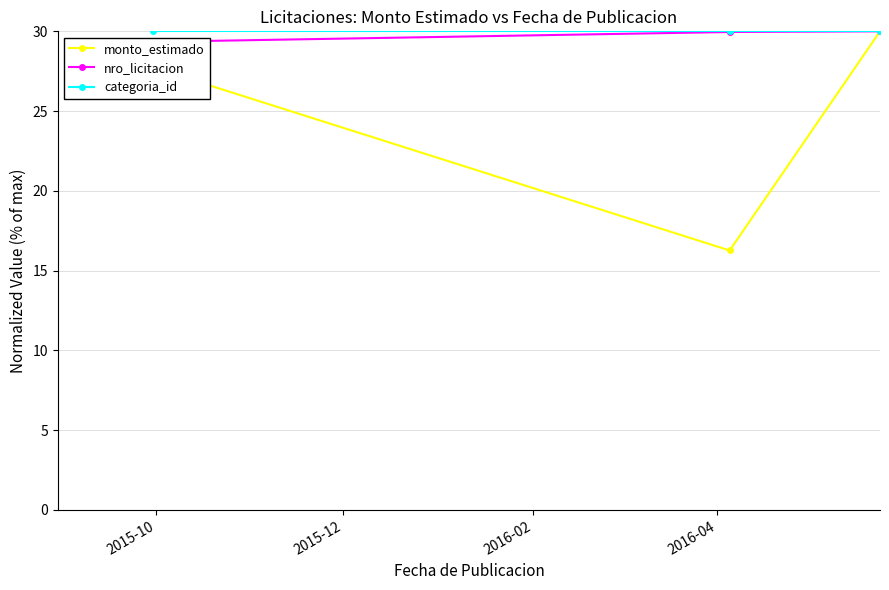

What is the maximum value for categoria_id?

30.0